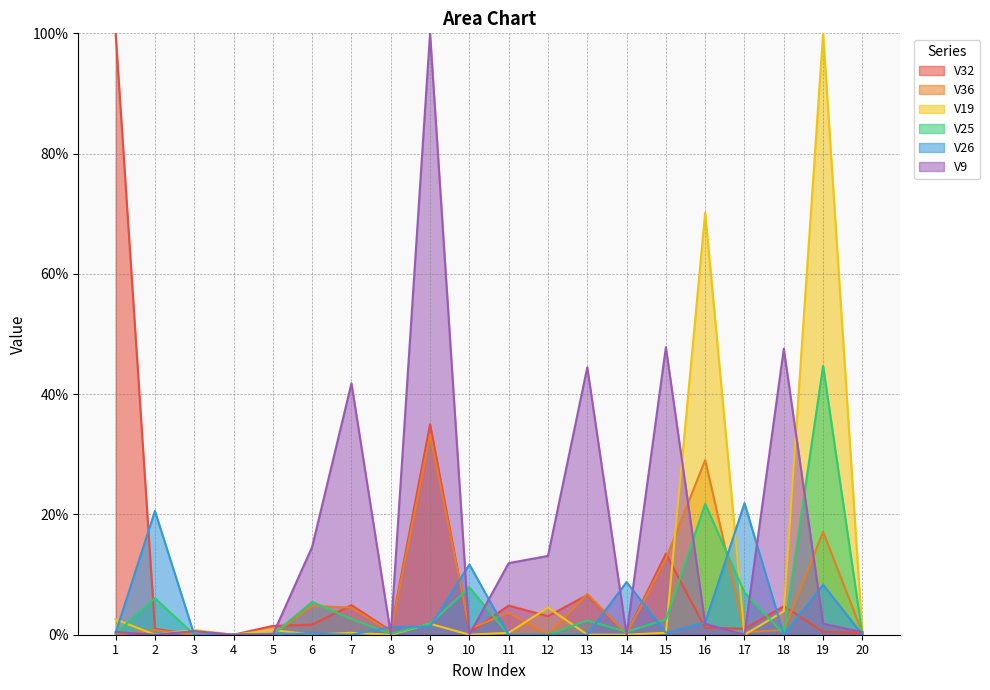

Is it true that V32 equals 0.0 at 18?

True